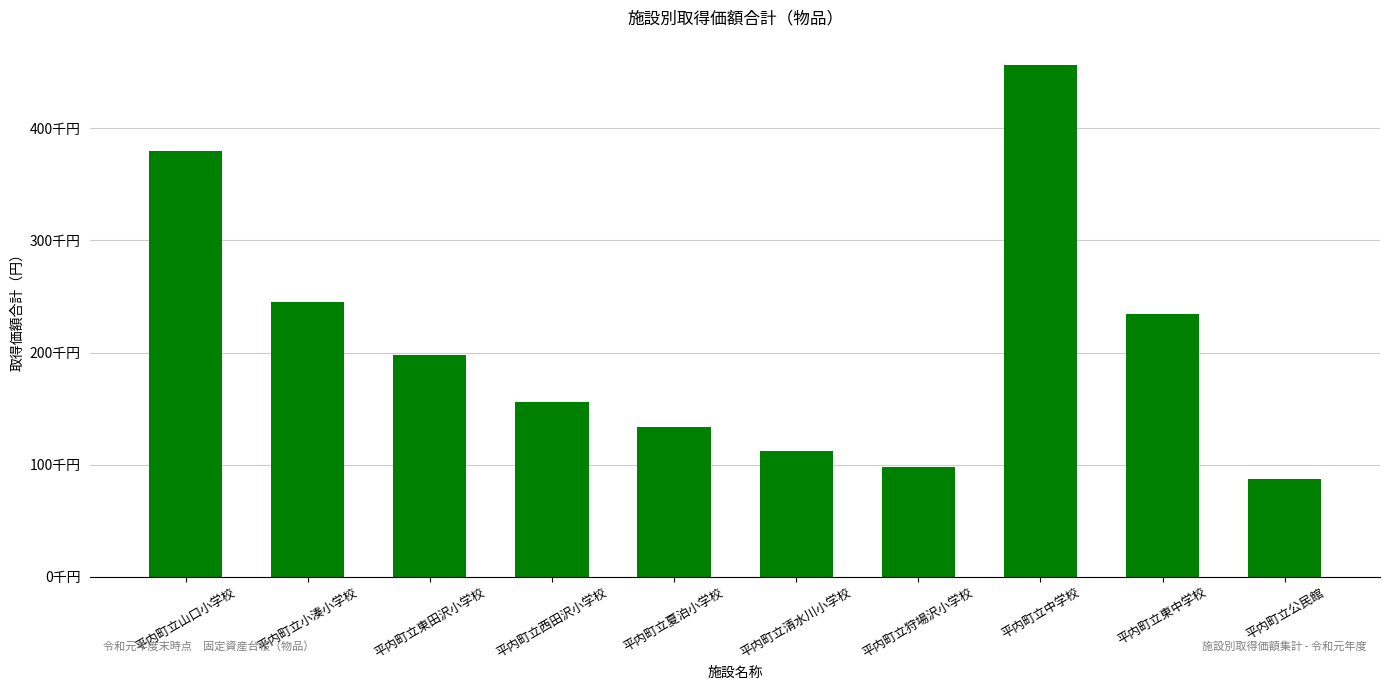

How many bars are there in total?

10